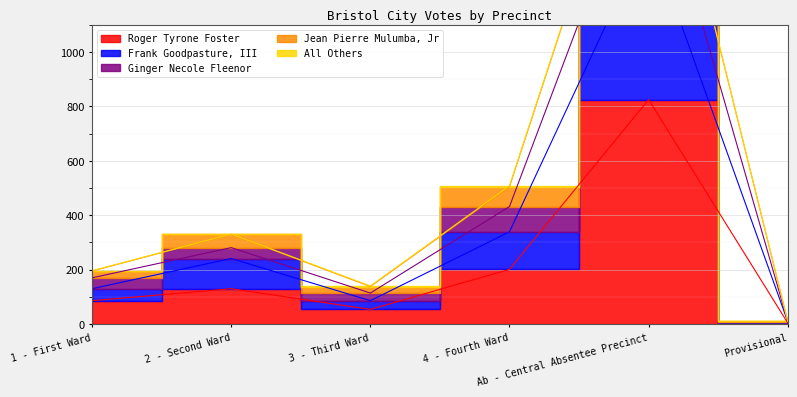

The Jean Pierre Mulumba, Jr series shows 331 at 2 - Second Ward. True or false?

True